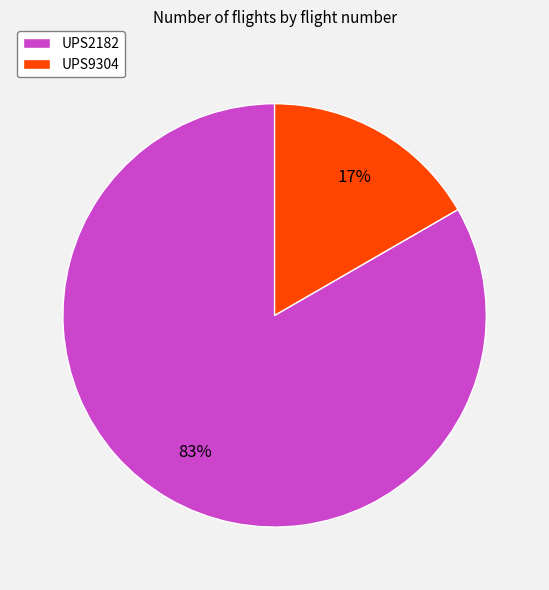

The UPS2182 slice represents 75% of the pie. True or false?

False